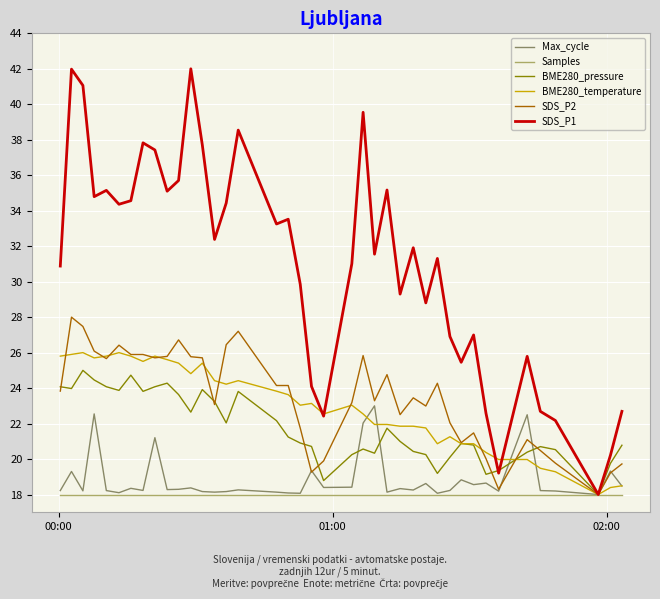

At how many categories does at least one series exceed 26?

29